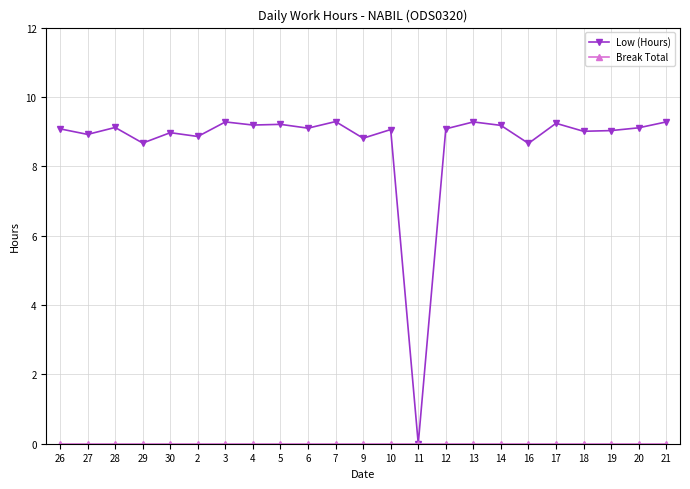

What is the value of the Low (Hours) point at the 3rd from the left?

9.1